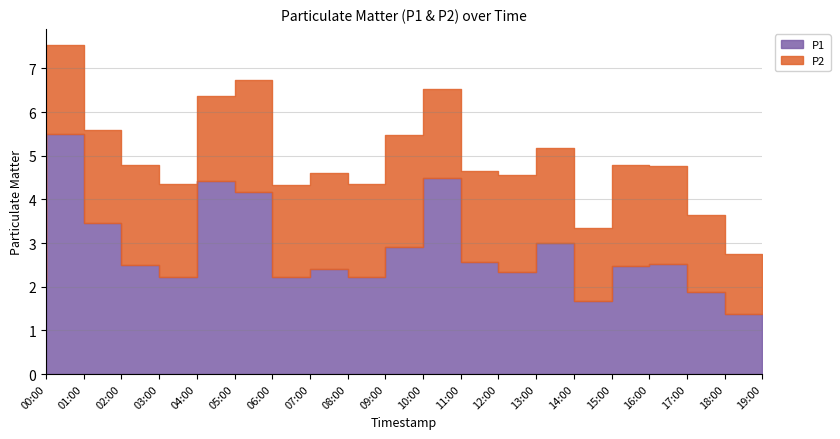

What is the difference between the P2 values at 10:00 and 05:00?

0.6